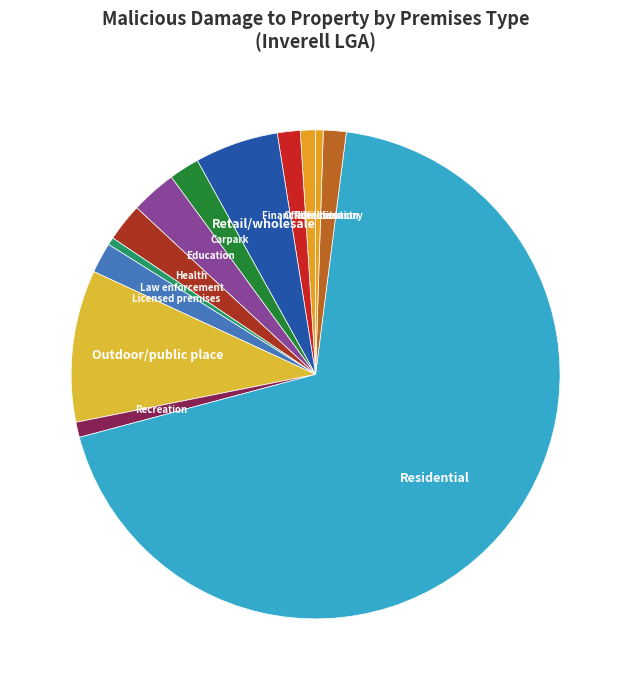

Which has a higher value, Law enforcement or Residential?

Residential